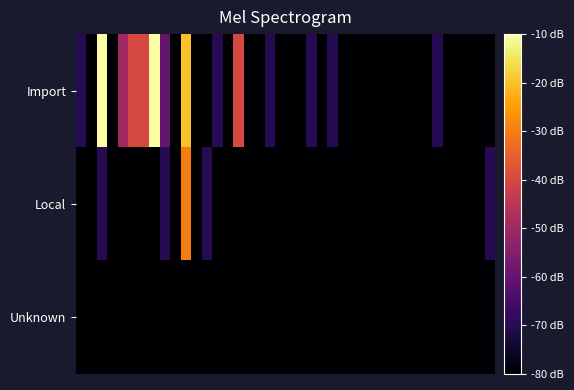

Reading left to right, extract all data points from this chart.

Import: -70	-80	-10	-80	-50	-40	-40	-10	-60	-80	-20	-80	-80	-70	-80	-40	-80	-80	-70	-80	-80	-80	-70	-80	-70	-80	-80	-80	-80	-80	-80	-80	-80	-80	-70	-80	-80	-80	-80	-80
Local: -80	-80	-70	-80	-80	-80	-80	-80	-70	-80	-30	-80	-70	-80	-80	-80	-80	-80	-80	-80	-80	-80	-80	-80	-80	-80	-80	-80	-80	-80	-80	-80	-80	-80	-80	-80	-80	-80	-80	-70
Unknown: -80	-80	-80	-80	-80	-80	-80	-80	-80	-80	-80	-80	-80	-80	-80	-80	-80	-80	-80	-80	-80	-80	-80	-80	-80	-80	-80	-80	-80	-80	-80	-80	-80	-80	-80	-80	-80	-80	-80	-80